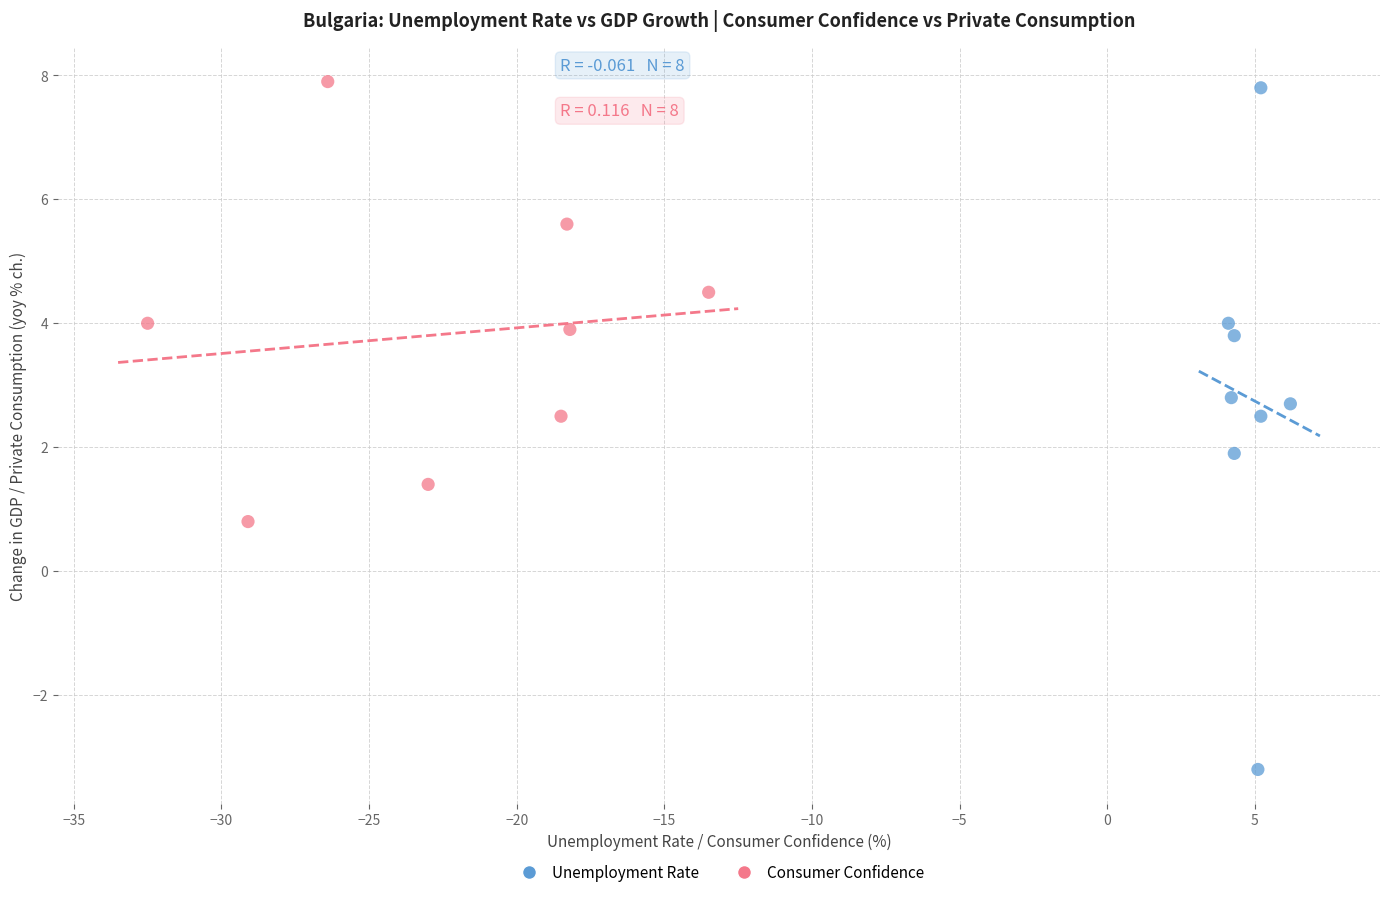

What are all the series names shown in the legend?

Unemployment Rate, Consumer Confidence